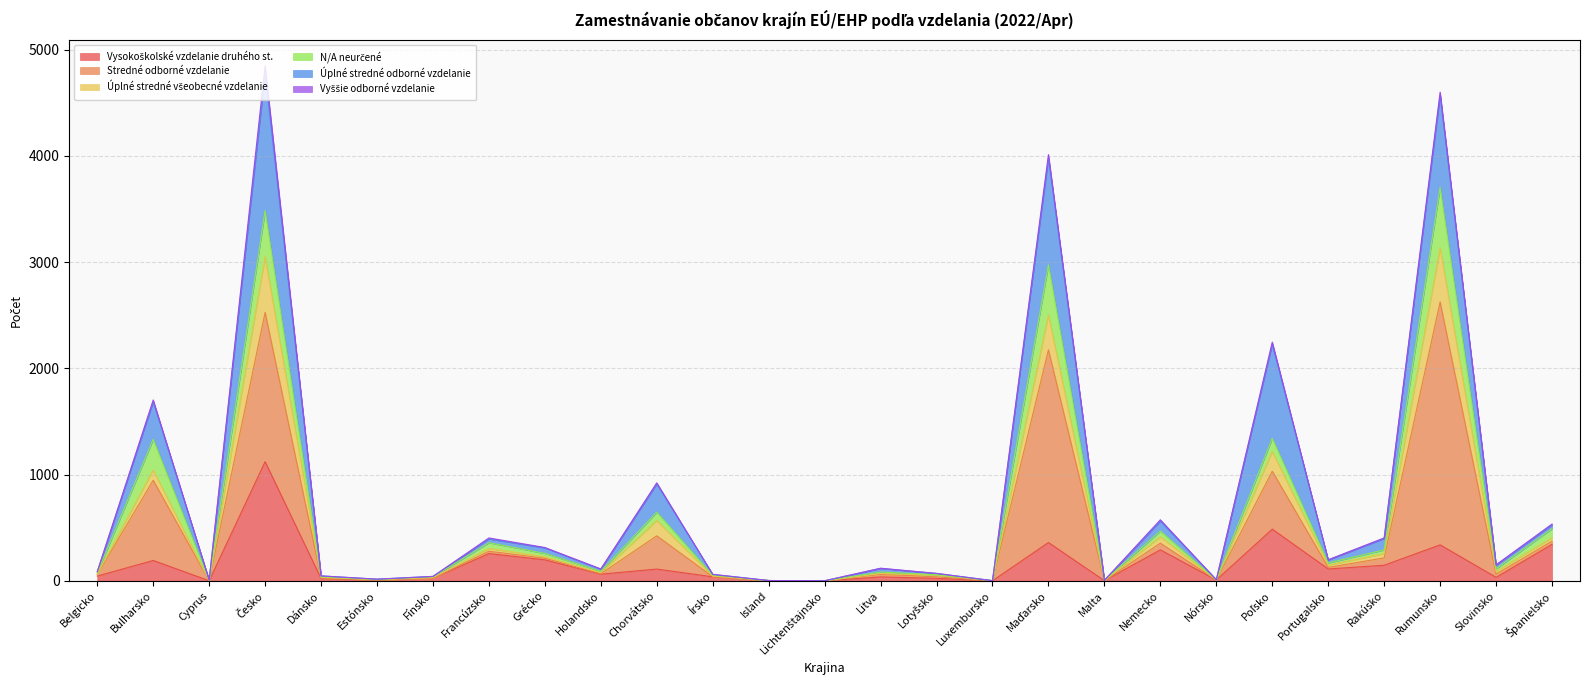

The Vysokoškolské vzdelanie druhého st. series shows 338 at Rumunsko. True or false?

True